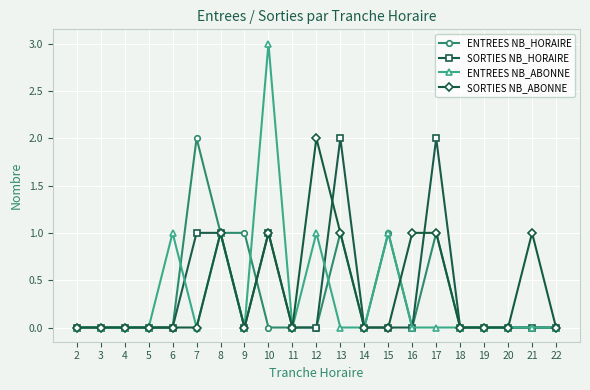

Does the chart have visible grid lines?

Yes